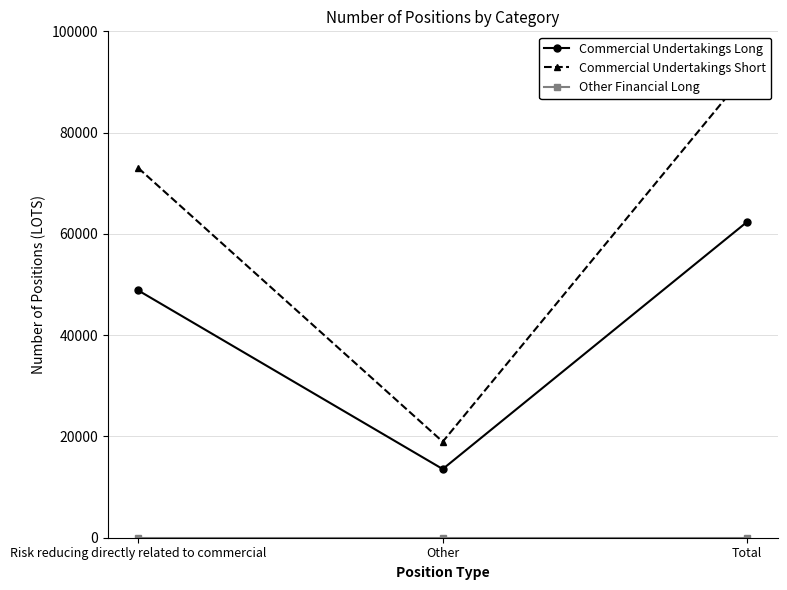

At which label is Other Financial Long closest to 0?

Risk reducing directly related to commercial